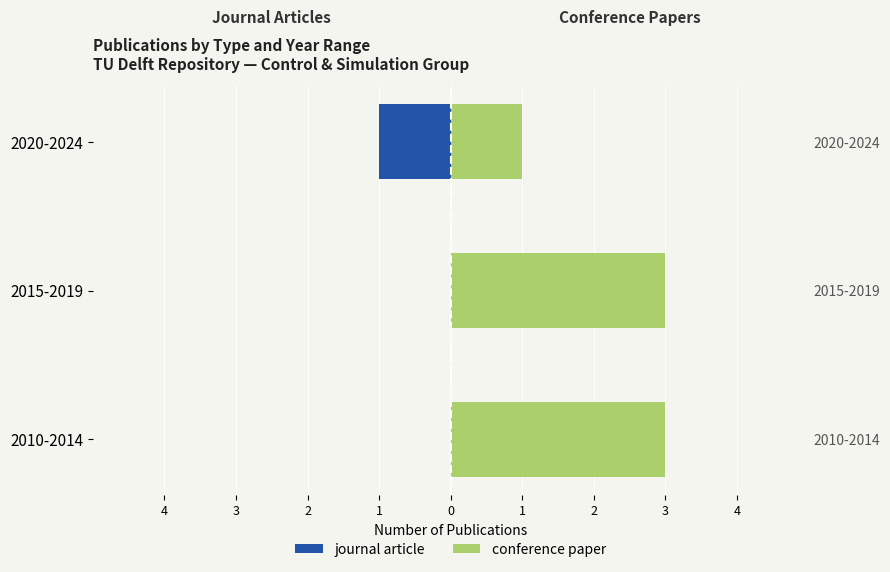

What is the spread (max minus min) of values at 2015-2019?

3